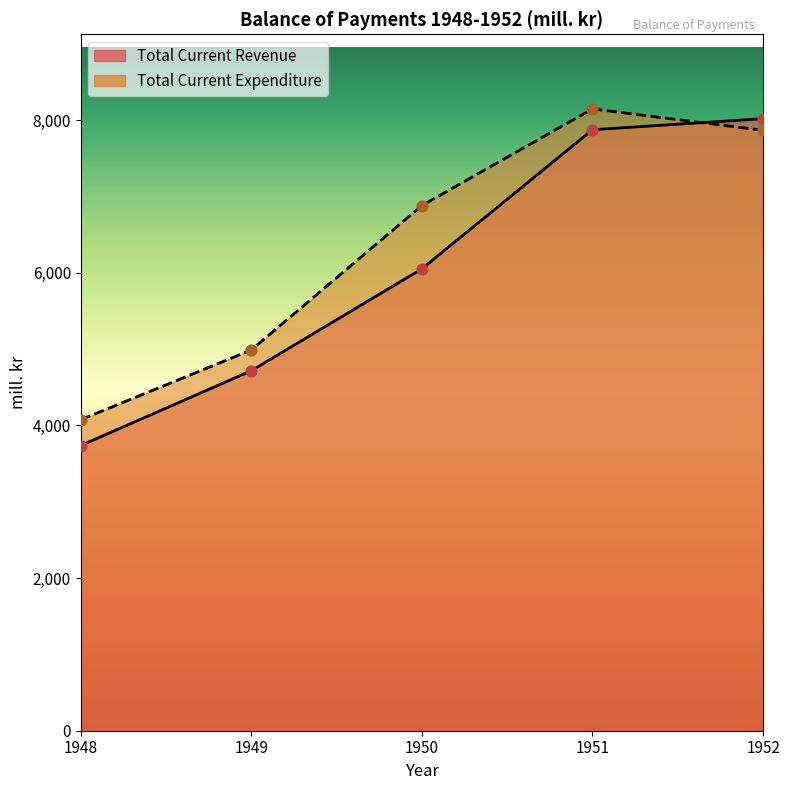

What is the total value across all series at 1950?

12935